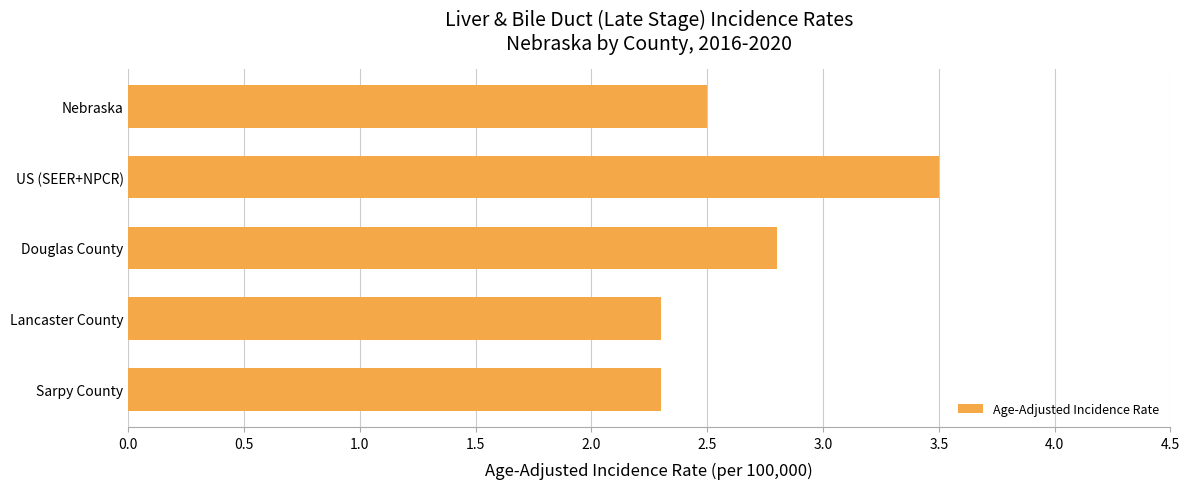

What is the difference between the values at Lancaster County and US (SEER+NPCR)?

1.2